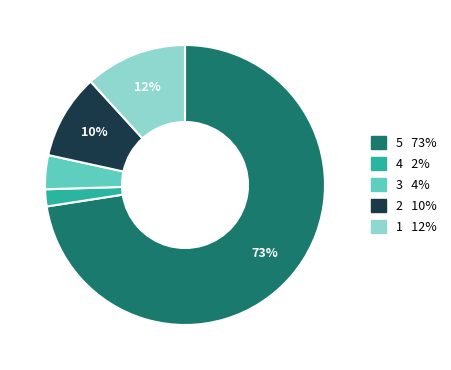

Is there a majority slice in this chart?

Yes